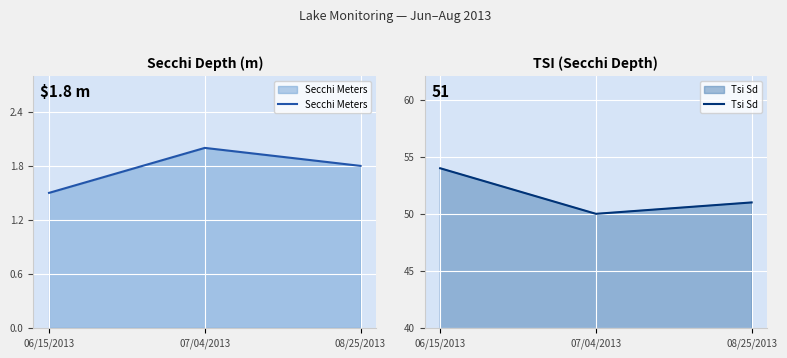

The Secchi Meters series shows 2.6 at 07/04/2013. True or false?

False